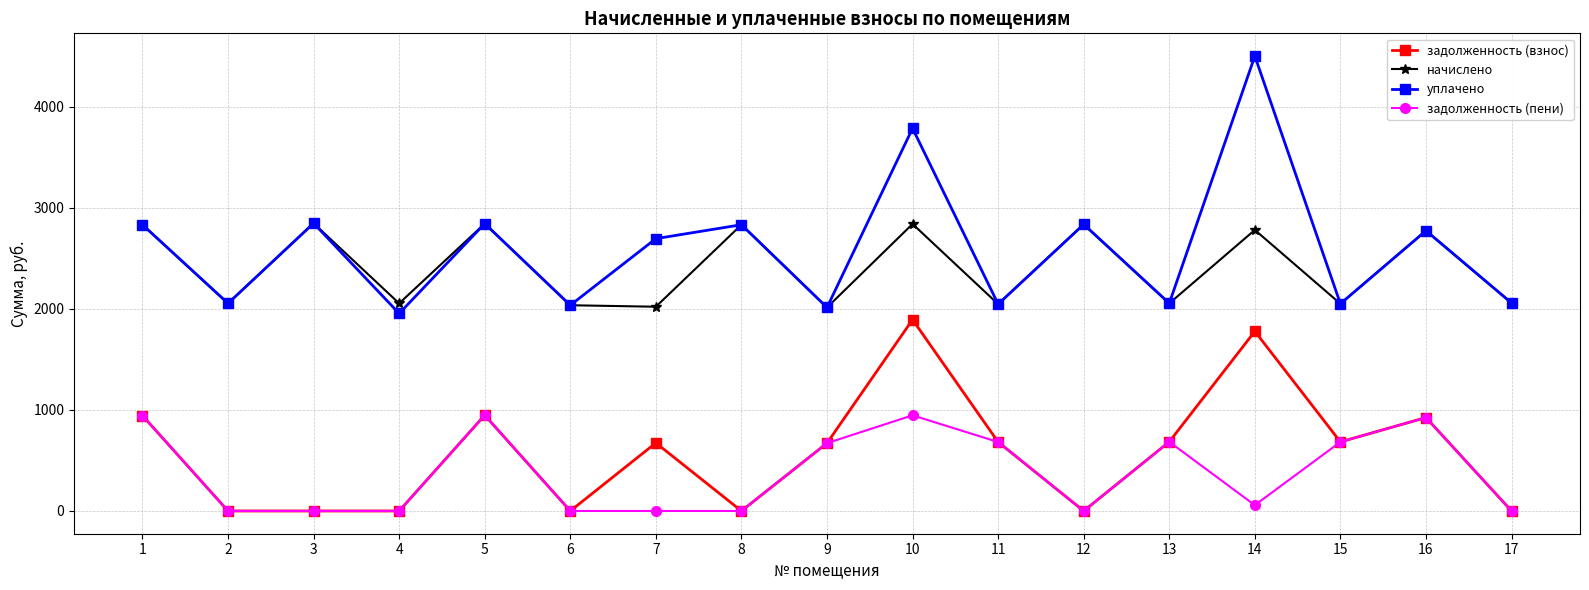

At which label does начислено first exceed 2057?

1